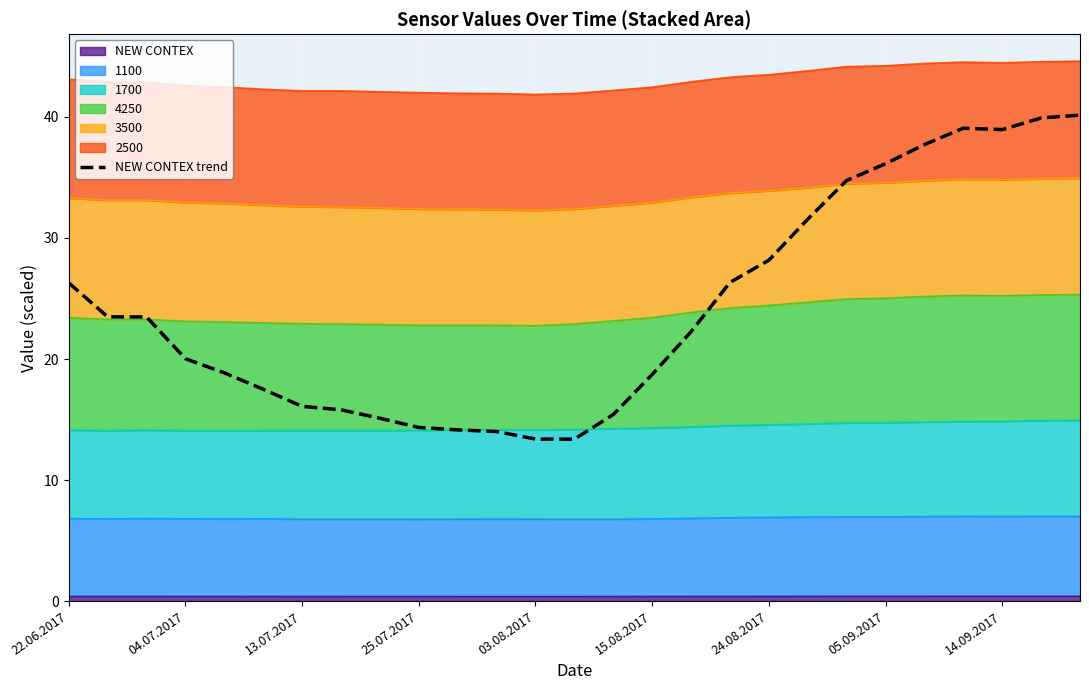

Between 25 and 15, which is larger?

25